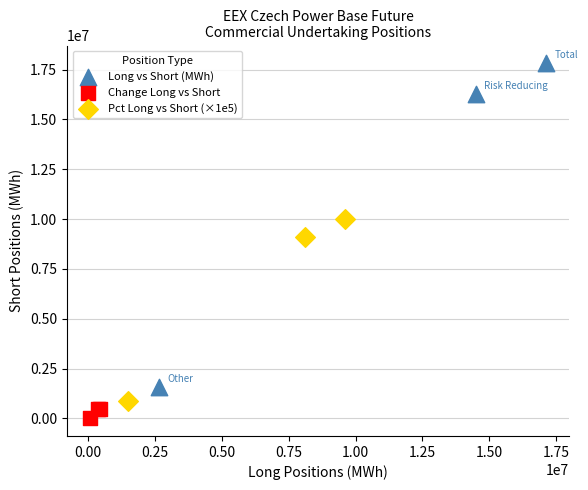

Which series has the widest spread of Y values?

Long vs Short (MWh)